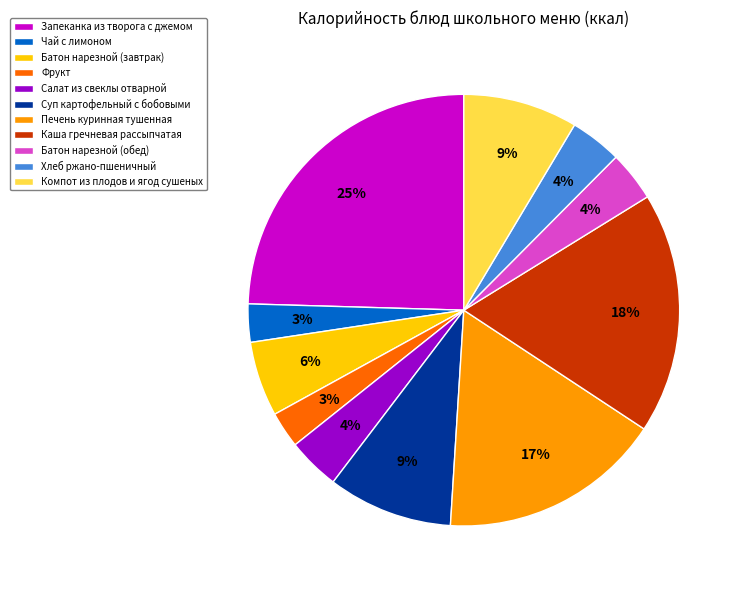

What is the largest slice in the pie chart?

Запеканка из творога с джемом